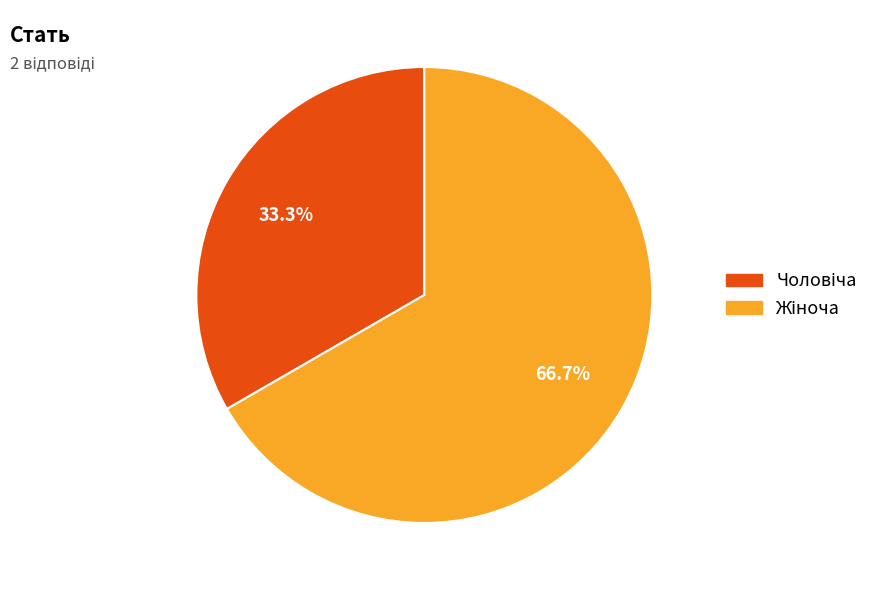

Is there a majority slice in this chart?

Yes